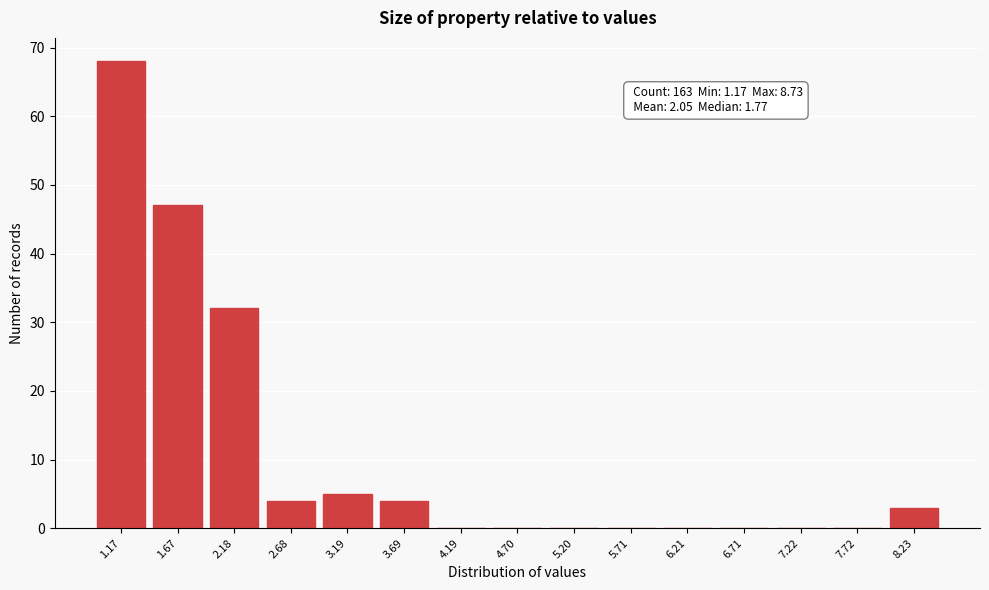

Reading right to left, list all the values displayed in this chart.

8.23=3	7.72=0	7.22=0	6.71=0	6.21=0	5.71=0	5.20=0	4.70=0	4.19=0	3.69=4	3.19=5	2.68=4	2.18=32	1.67=47	1.17=68